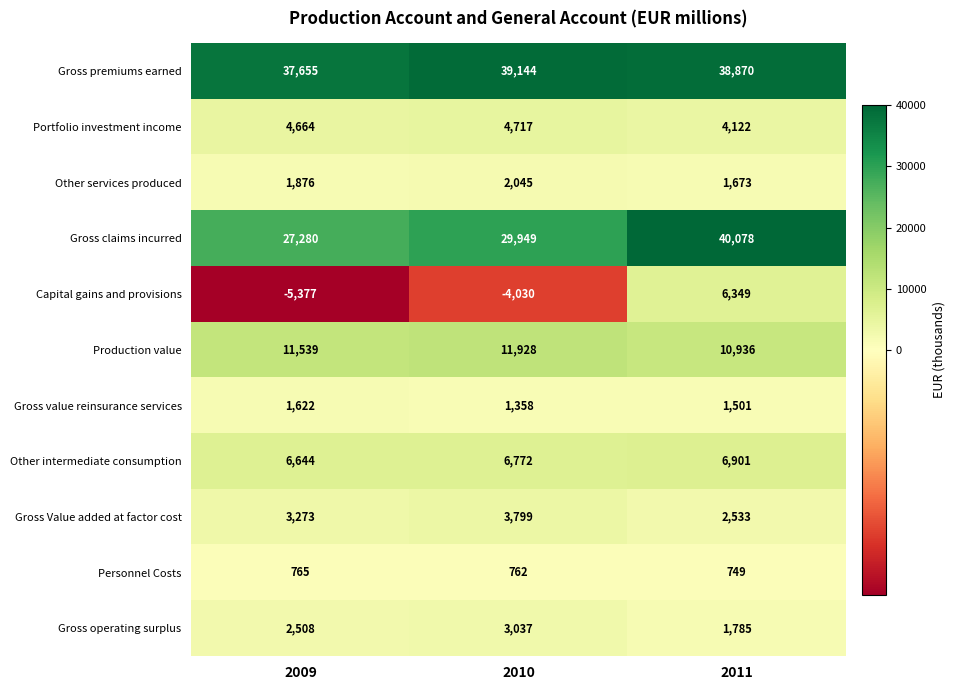

Which series changed the most between 2009 and 2011?

Gross claims incurred